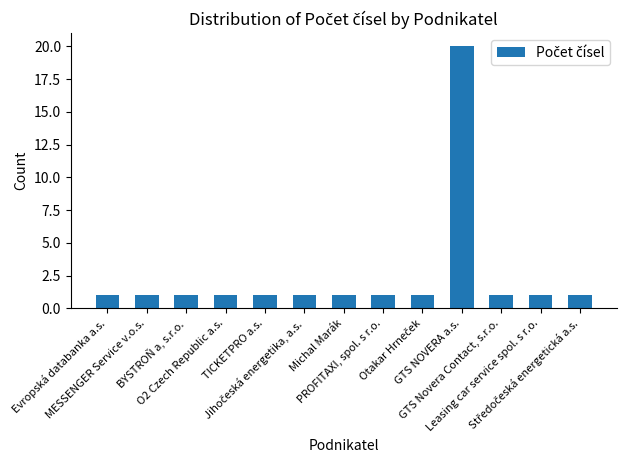

What is the difference between the maximum and minimum values?

19